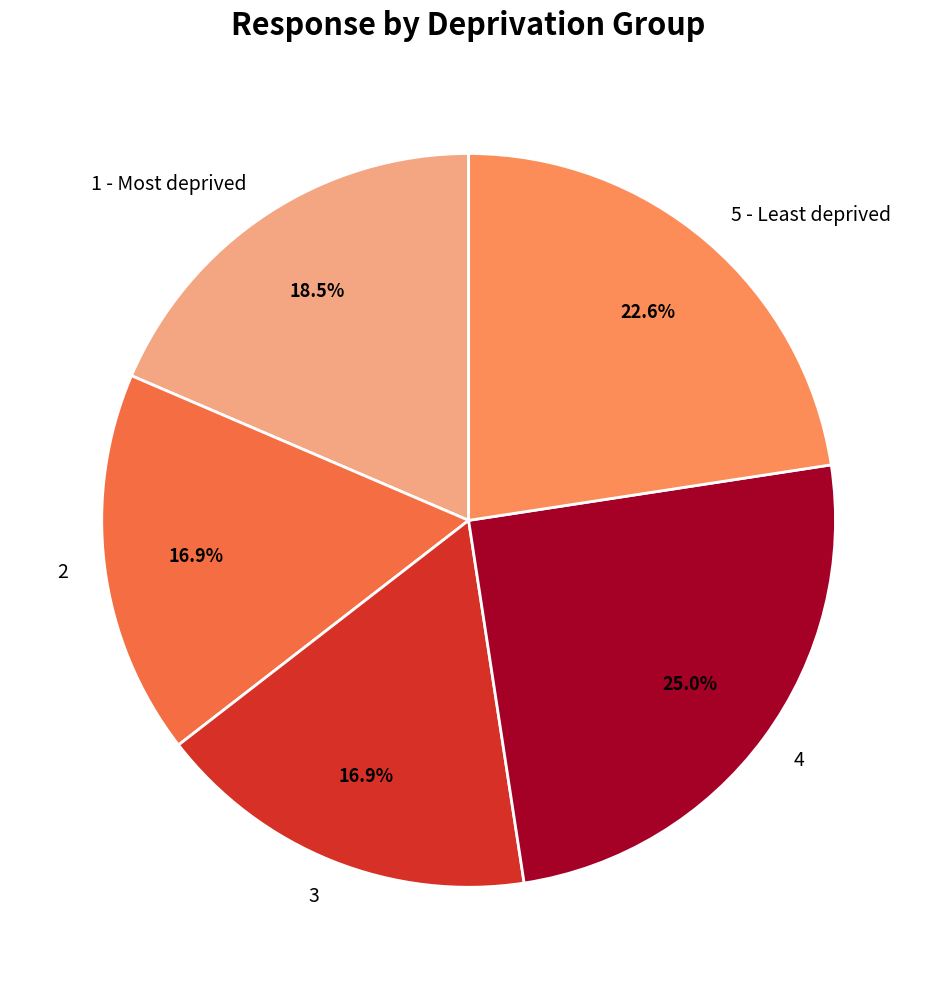

Which has a higher value, 4 or 3?

4